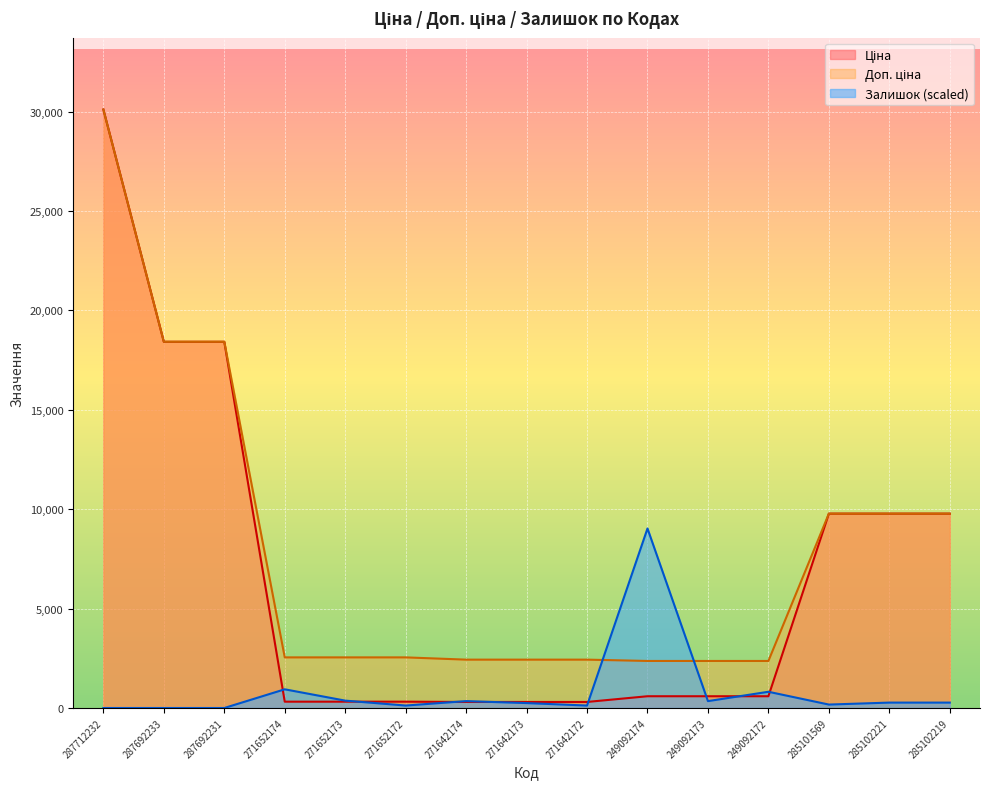

Reading left to right, what are all the values shown in this chart?

Ціна: 30102.8	18420.9	18420.9	318.3	318.3	318.3	304.1	304.1	304.1	591.6	591.6	591.6	9775.5	9775.5	9775.5
Доп. ціна: 30102.8	18420.9	18420.9	2546.4	2546.4	2546.4	2432.8	2432.8	2432.8	2366.5	2366.5	2366.5	9775.5	9775.5	9775.5
Залишок: 0.0	0.0	0.0	940.2	371.1	123.7	346.4	247.4	123.7	9030.8	346.4	816.5	173.2	272.2	272.2